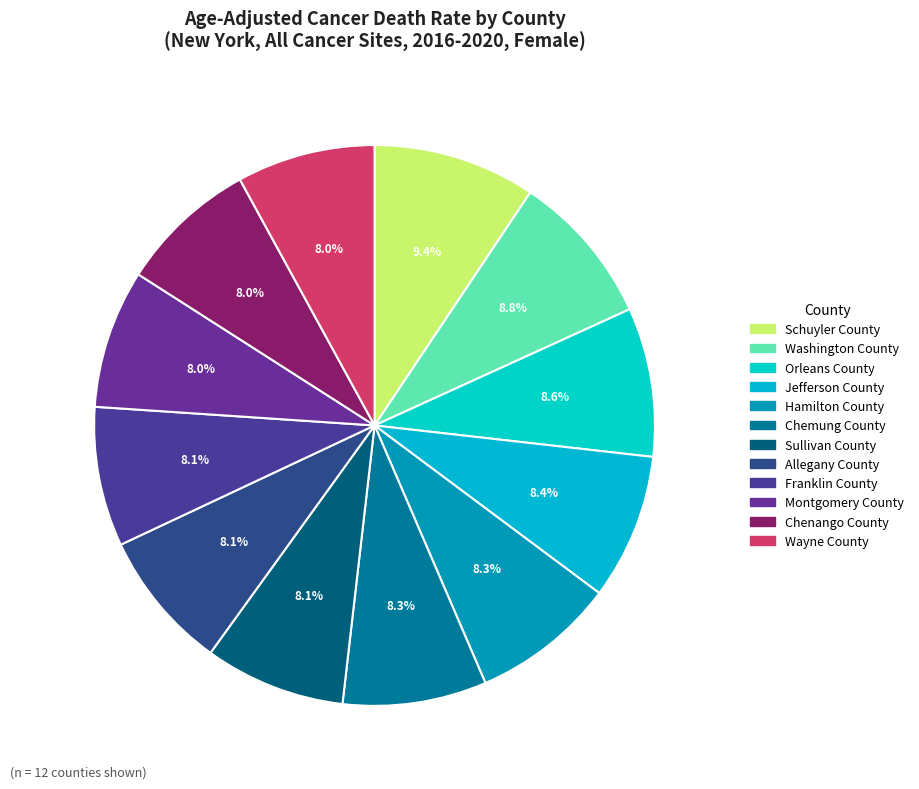

Which category has the smallest portion of the pie?

Chenango County